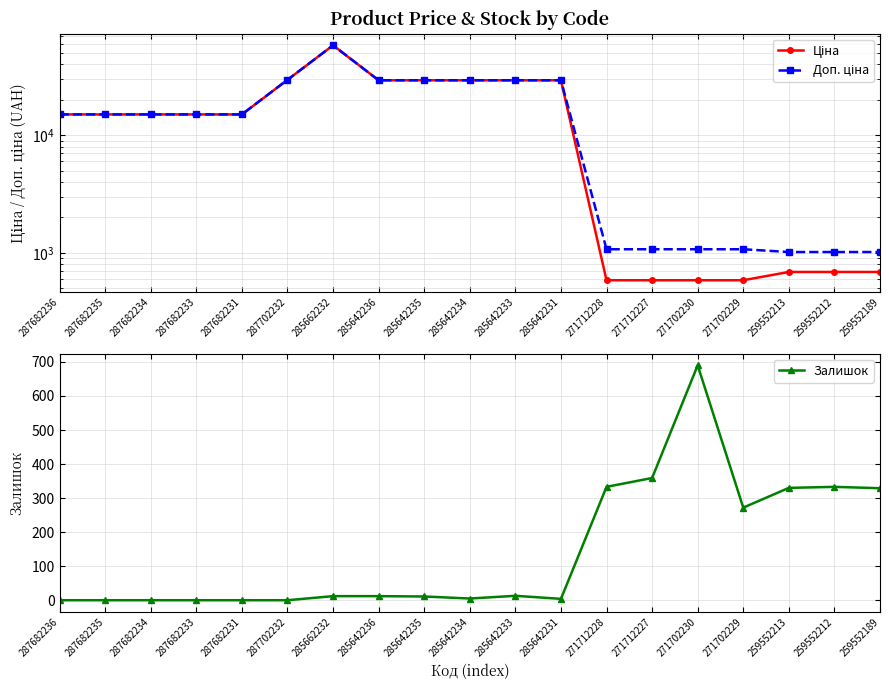

True or false: Доп. ціна and Залишок cross at least once.

False